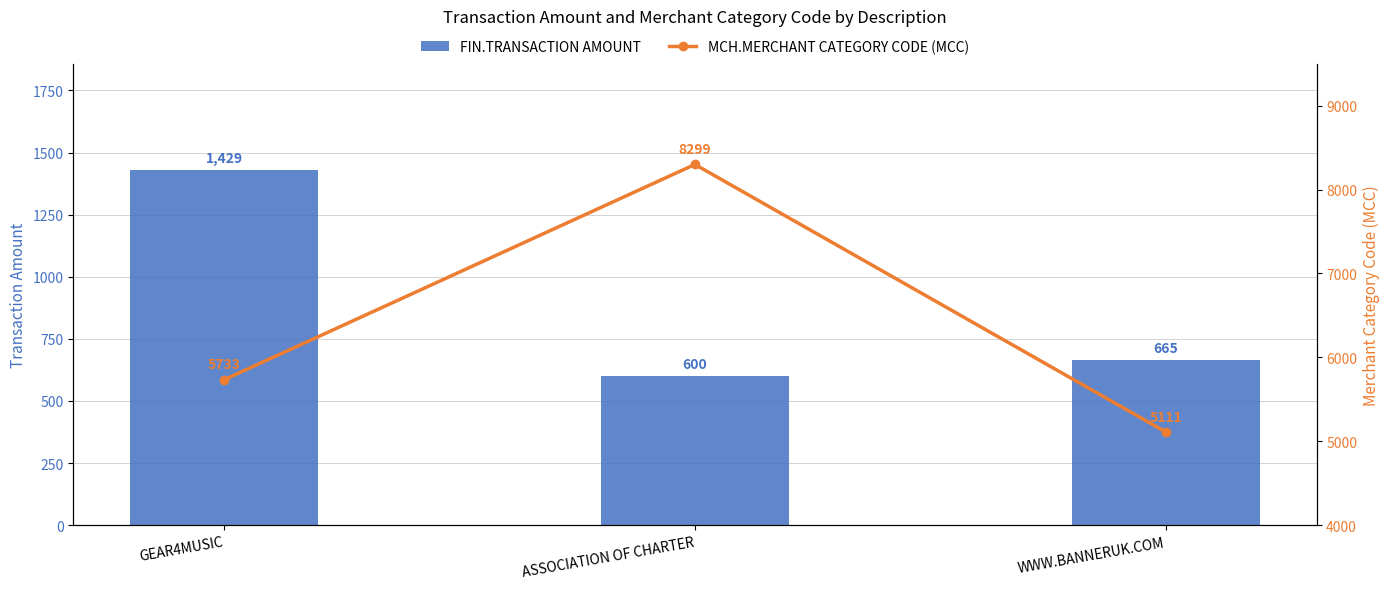

Between GEAR4MUSIC and WWW.BANNERUK.COM, which series saw the biggest shift?

FIN.TRANSACTION AMOUNT